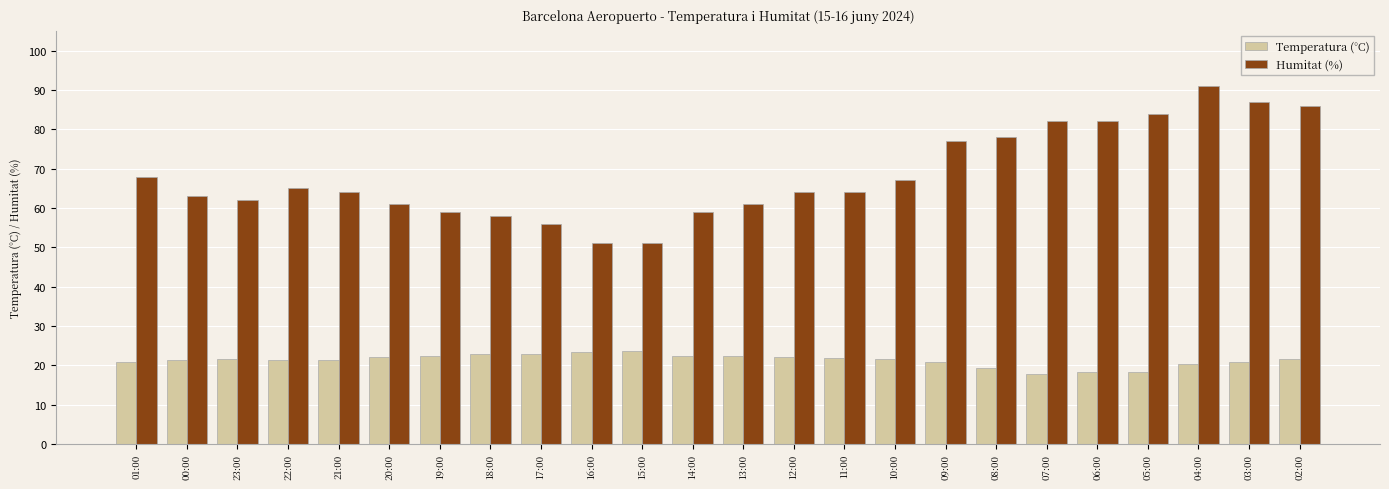

Which series has the largest range (max minus min)?

Humitat (%)